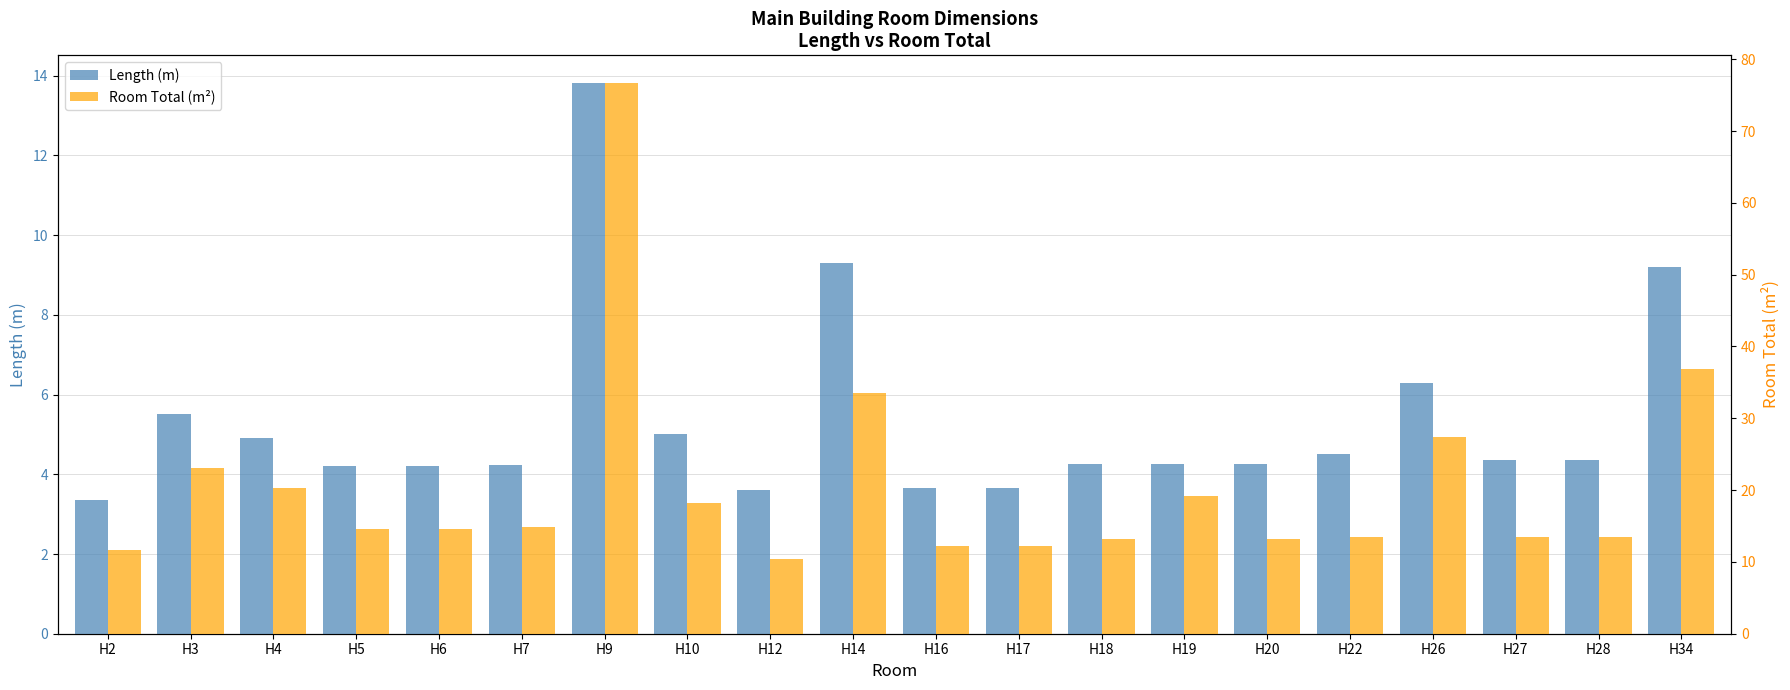

True or false: Length (m) has a value of 6.3 at H26.

True